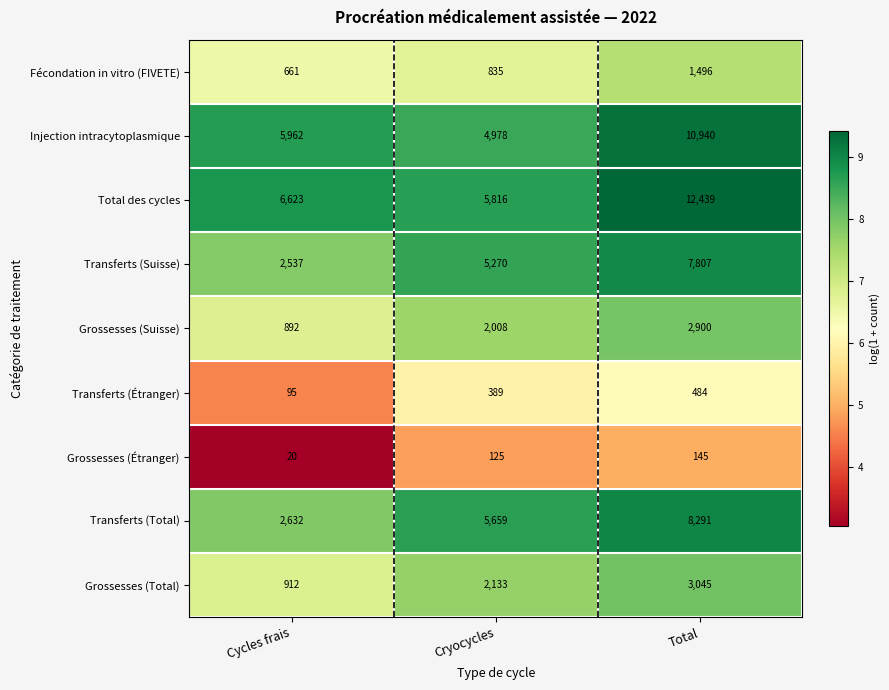

At which label is Fécondation in vitro (FIVETE) closest to 1078?

Cryocycles